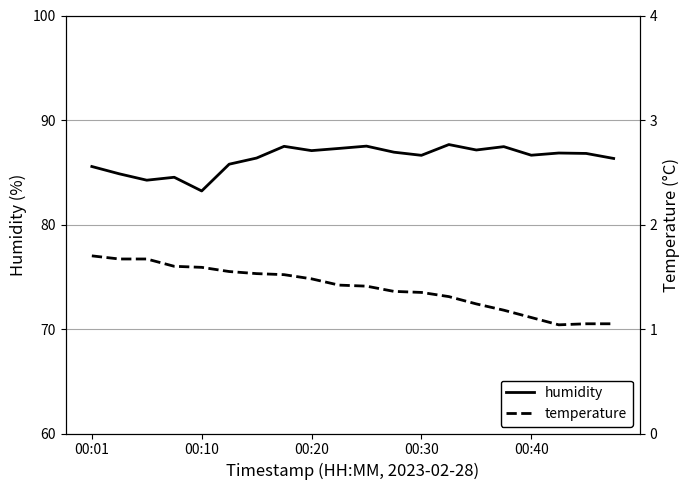

True or false: humidity and temperature intersect in this chart.

False